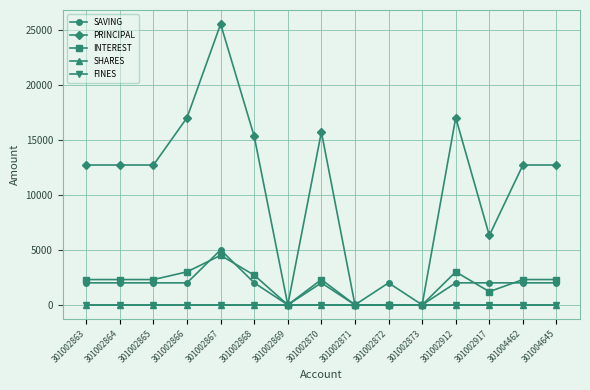

Is the value of SAVING at 301002872 greater than the value of INTEREST at 301002864?

No